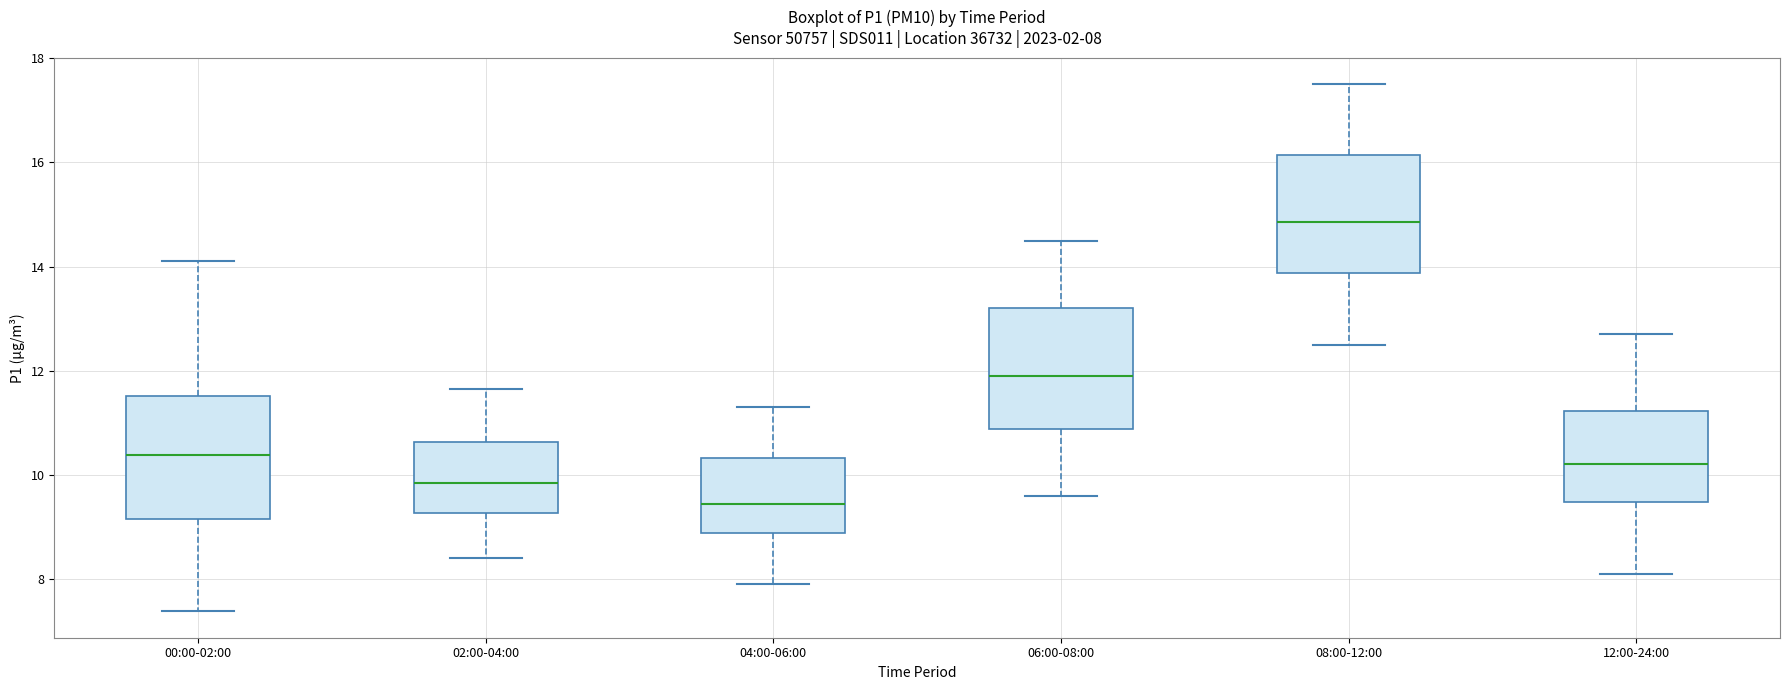

Which box's median line is the lowest?

04:00-06:00